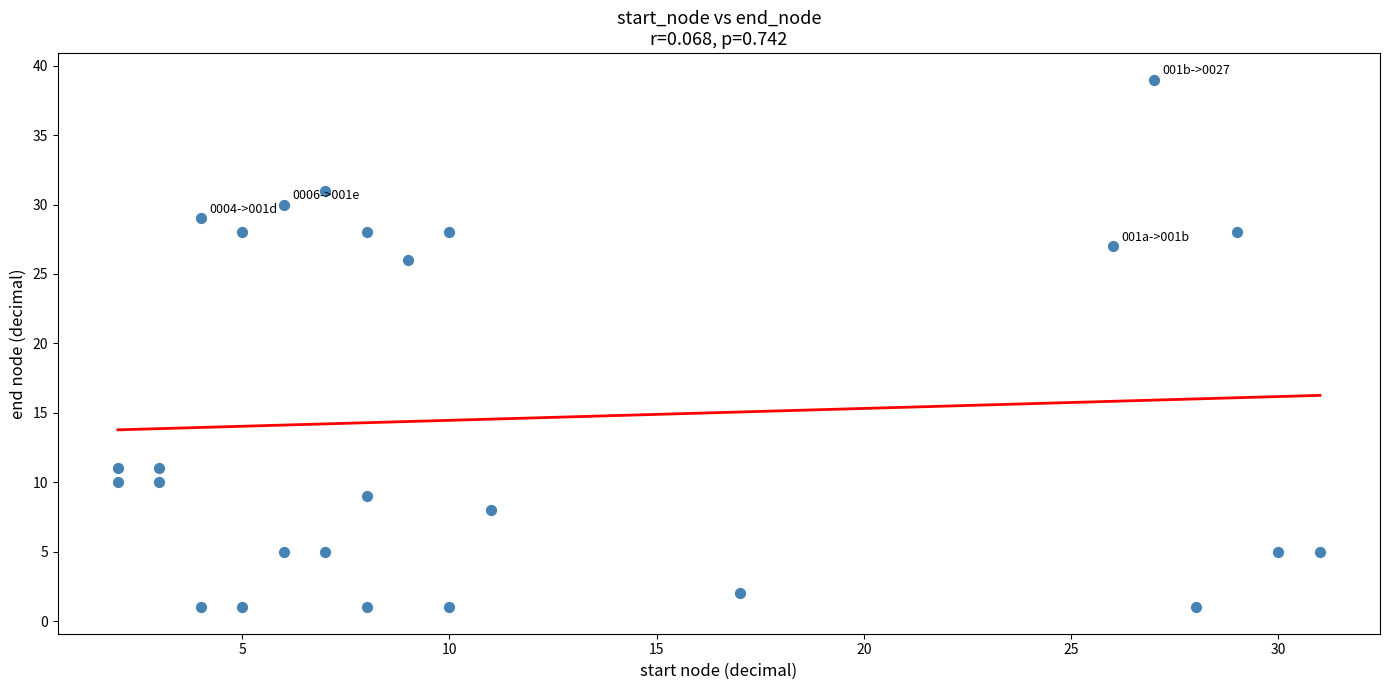

What is the range of Y values (max minus min)?

38